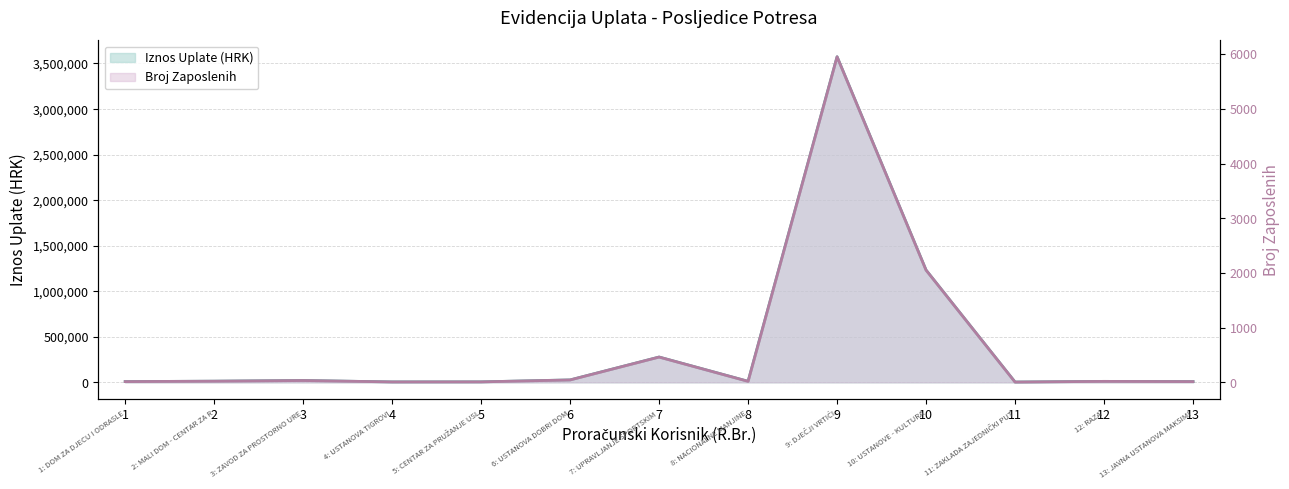

What is the difference between the second highest and second lowest values in the Iznos Uplate (HRK) series?

1227000.0